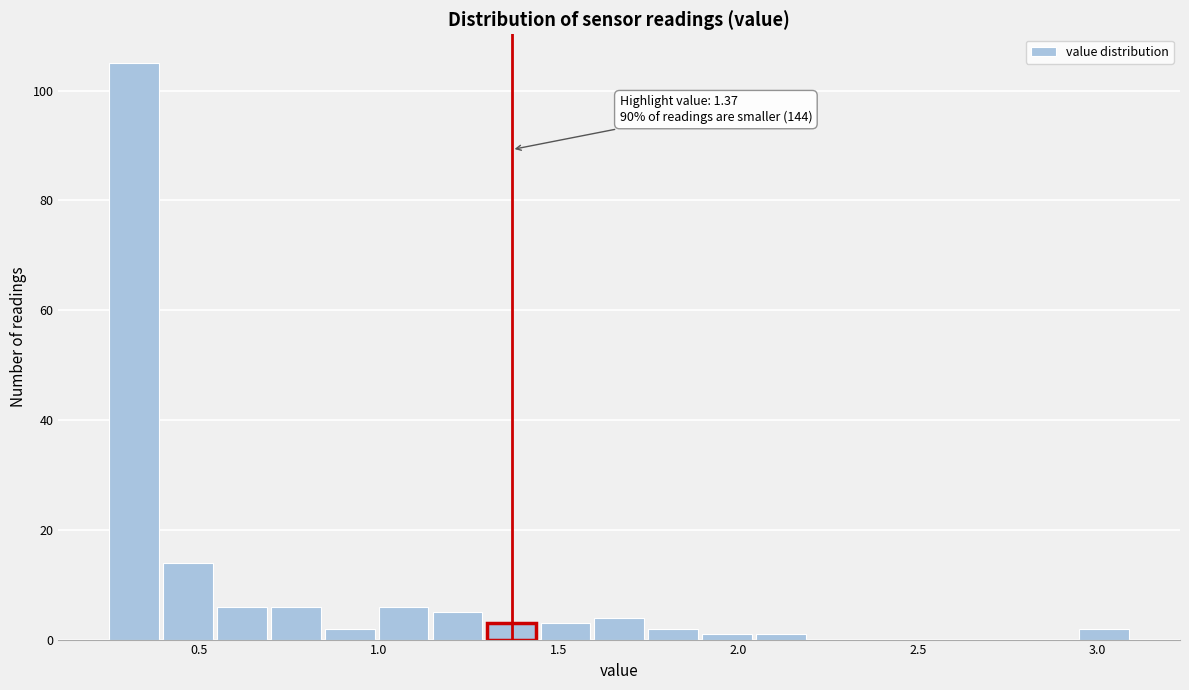

Around what value on the x-axis is the tallest bar? Give the approximate position of its centre, as read against the axis.

0.30